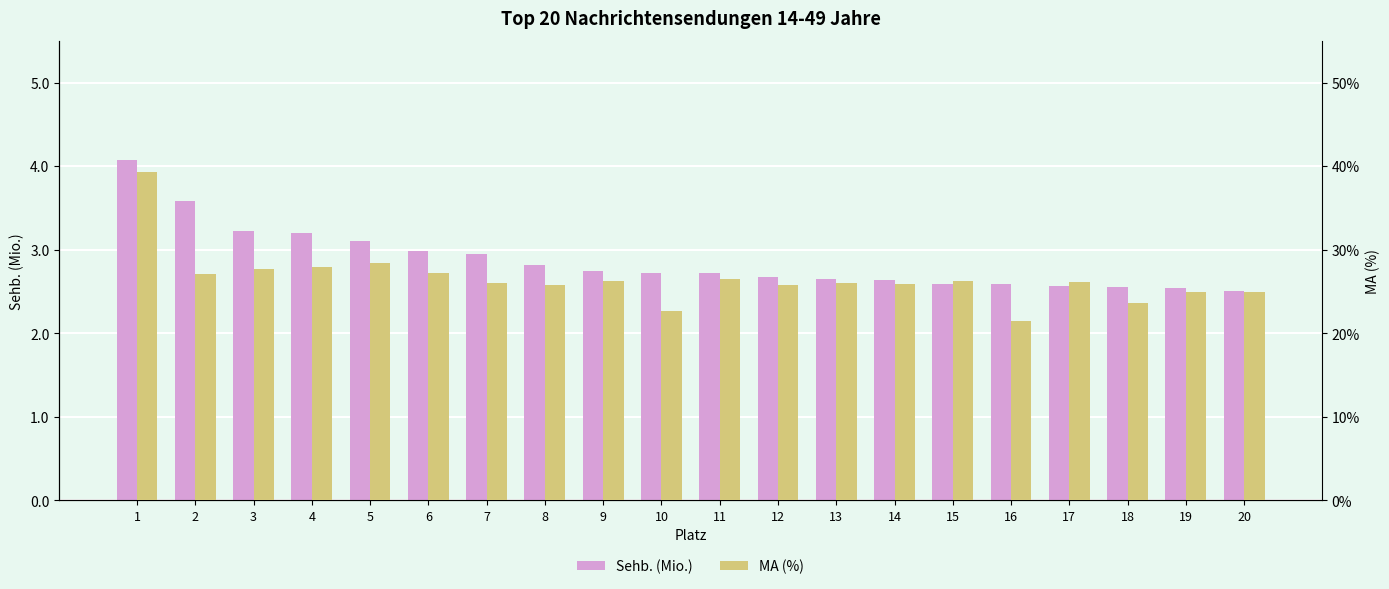

What is the difference between the second highest and minimum values in the MA (%) series?

7.0